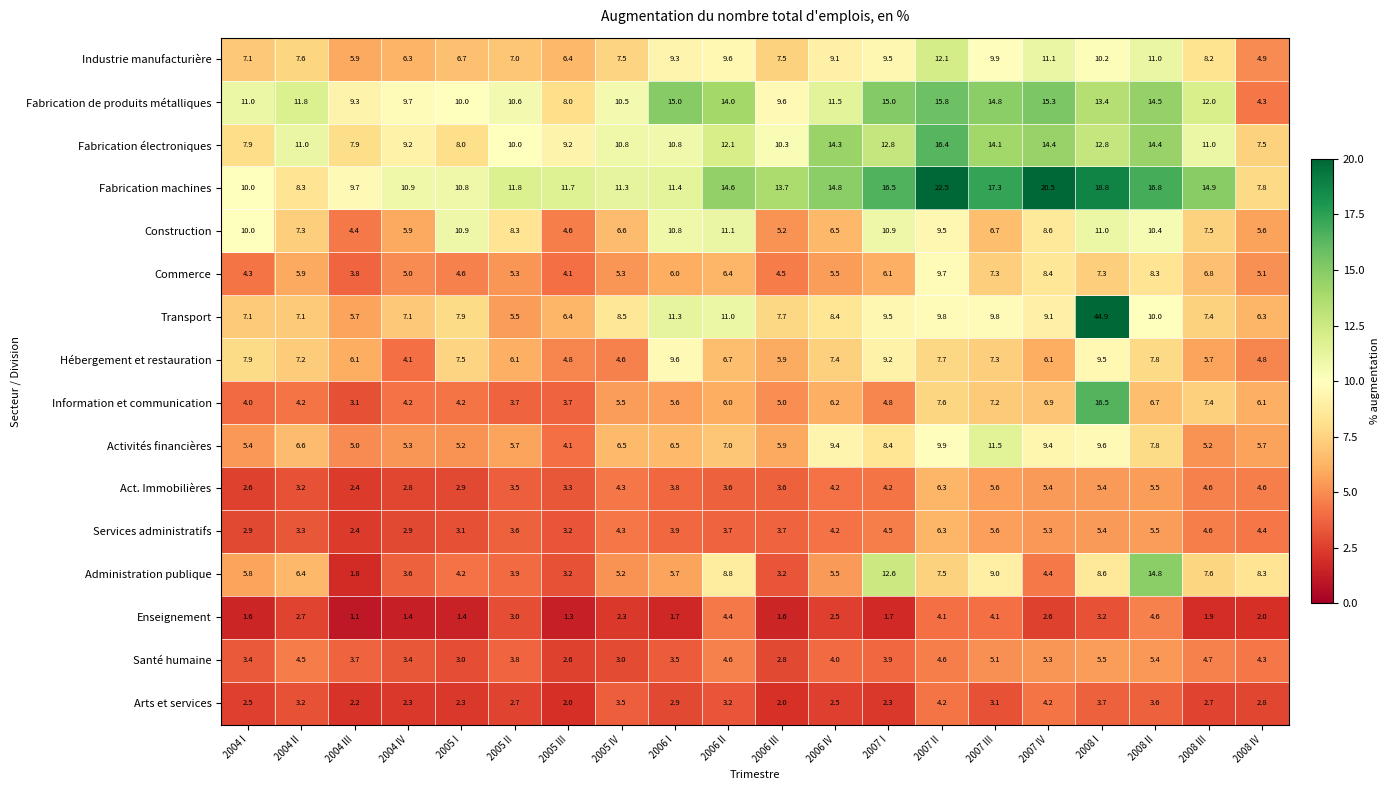

Which series has the widest spread of values?

Transport